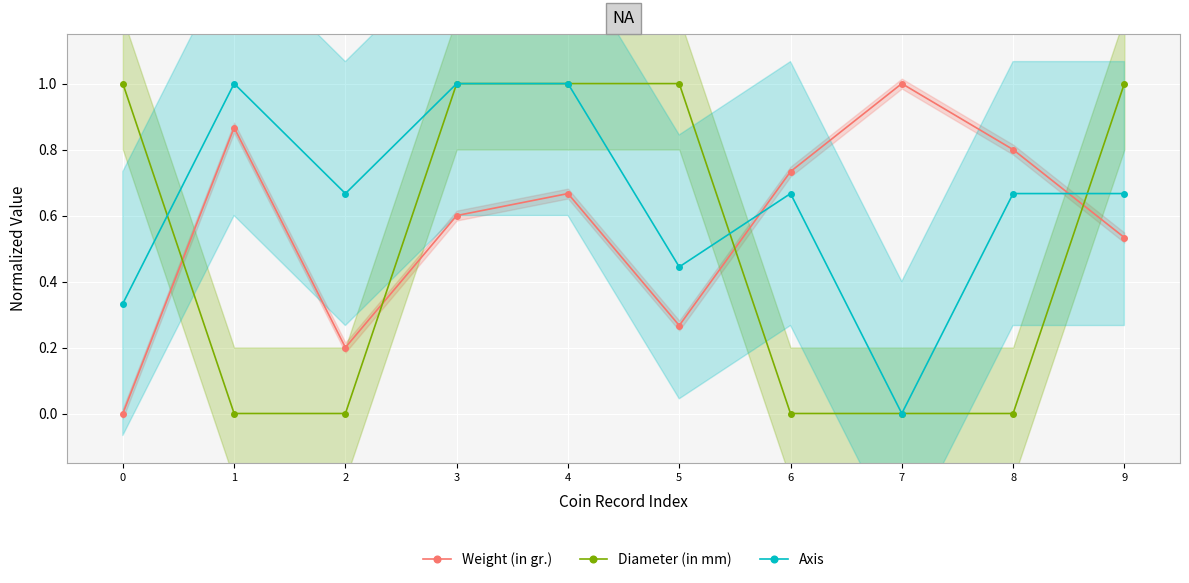

In Weight (in gr.), how many points are higher than both neighbors (excluding endpoints)?

3